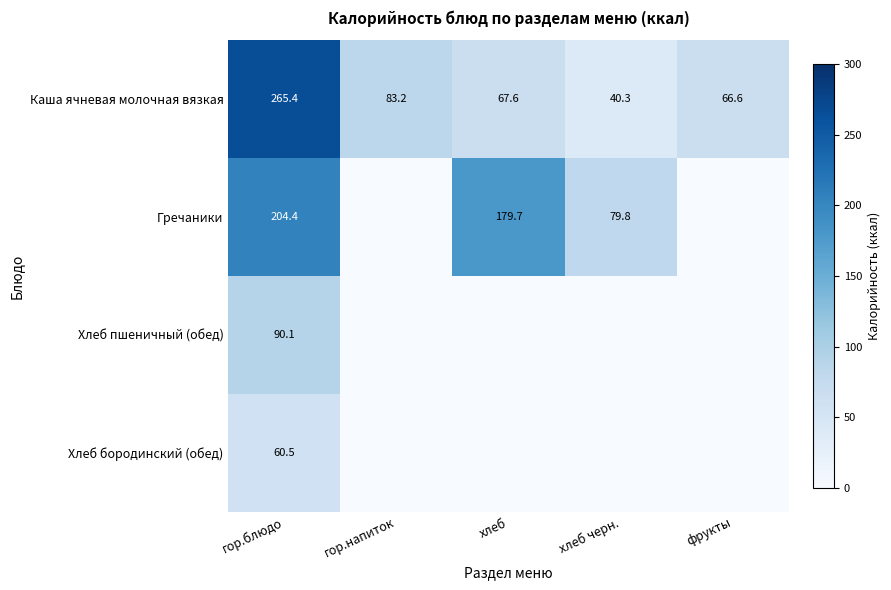

At which category is the sum across all series the highest?

гор.блюдо